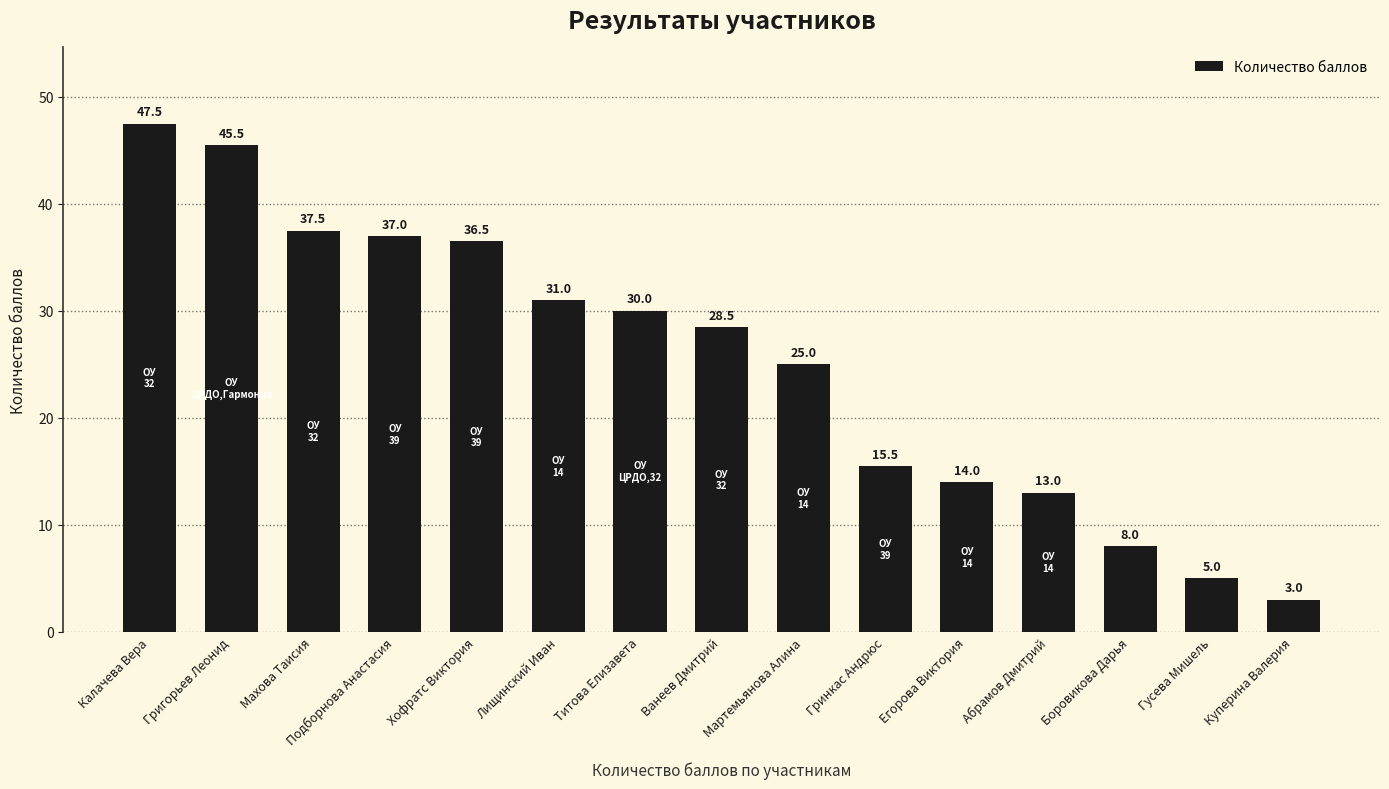

Reading right to left, extract all data points from this chart.

Куперина Валерия=3.0	Гусева Мишель=5.0	Боровикова Дарья=8.0	Абрамов Дмитрий=13.0	Егорова Виктория=14.0	Гринкас Андрюс=15.5	Мартемьянова Алина=25.0	Ванеев Дмитрий=28.5	Титова Елизавета=30.0	Лищинский Иван=31.0	Хофратс Виктория=36.5	Подборнова Анастасия=37.0	Махова Таисия=37.5	Григорьев Леонид=45.5	Калачева Вера=47.5